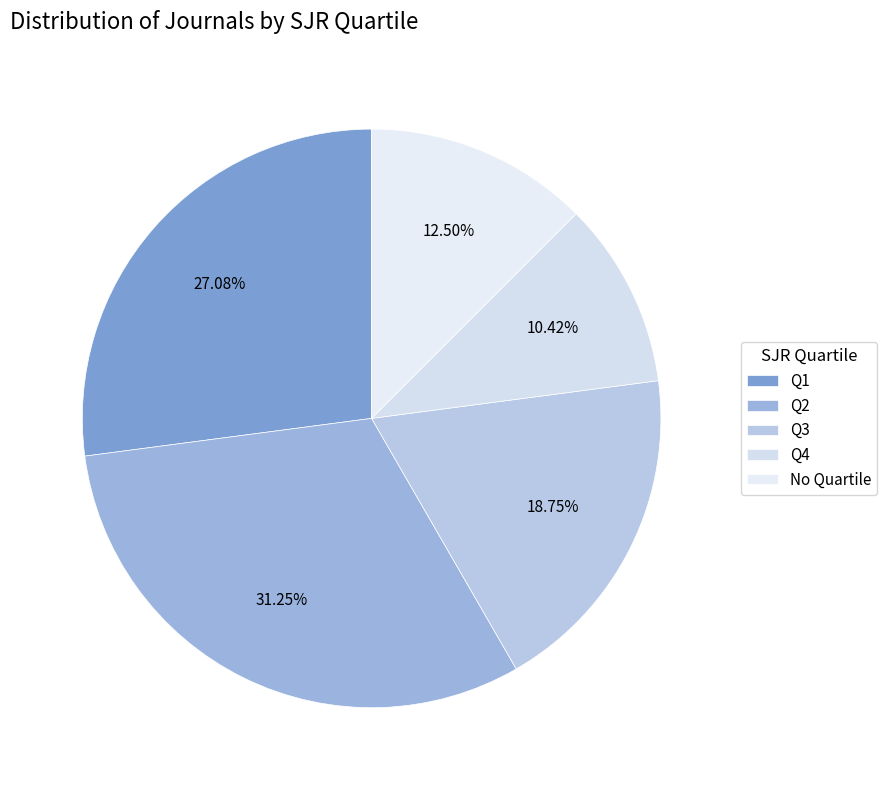

Which category has the smallest portion of the pie?

Q4